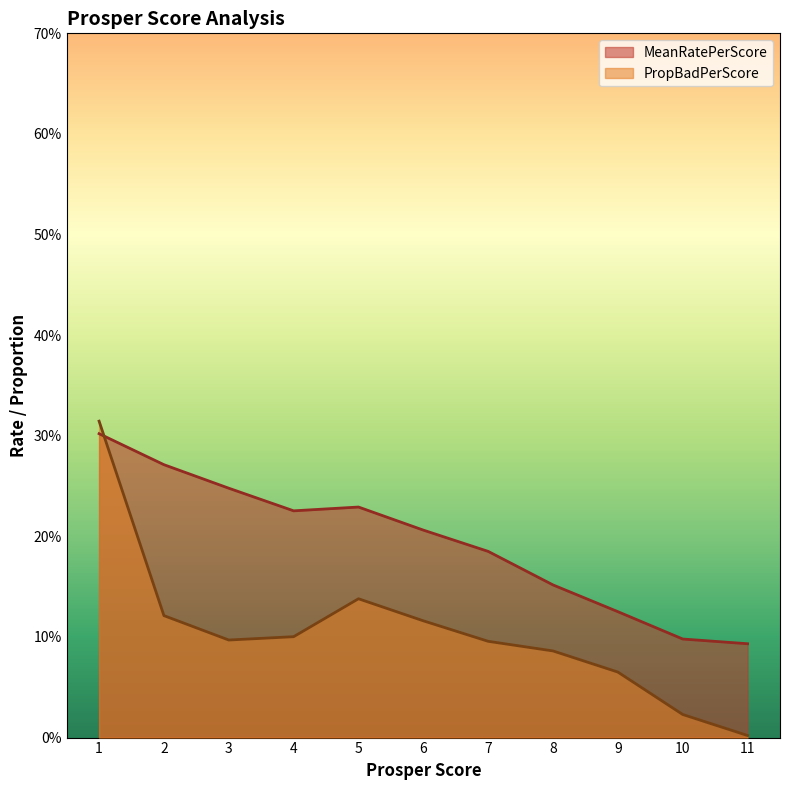

How many times do PropBadPerScore and MeanRatePerScore cross each other?

1